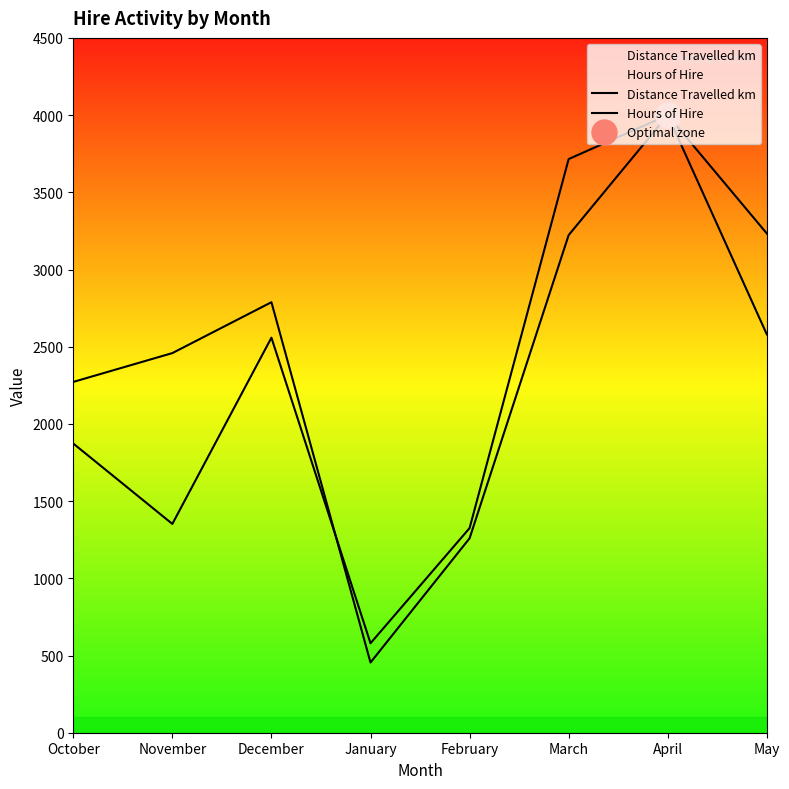

Which series has the largest total across all categories?

Hours of Hire